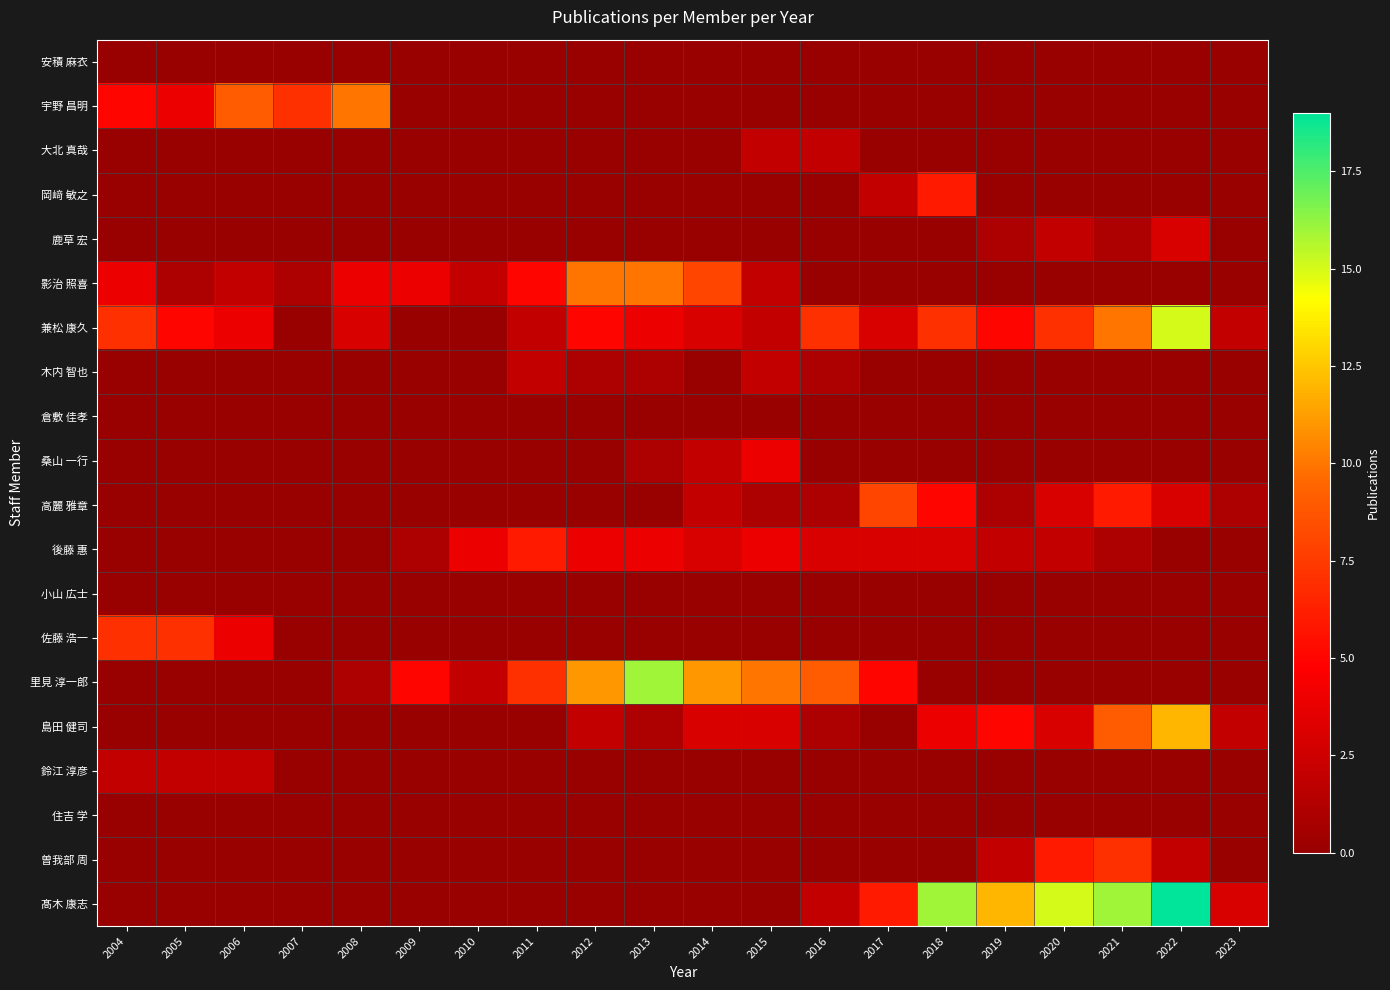

At 2014, list the series in order from largest to smallest.

里見 淳一郎, 影治 照喜, 兼松 康久, 後藤 惠, 島田 健司, 桑山 一行, 高麗 雅章, 安積 麻衣, 宇野 昌明, 大北 真哉, 岡﨑 敏之, 鹿草 宏, 木内 智也, 倉敷 佳孝, 小山 広士, 佐藤 浩一, 鈴江 淳彦, 住吉 学, 曽我部 周, 髙木 康志